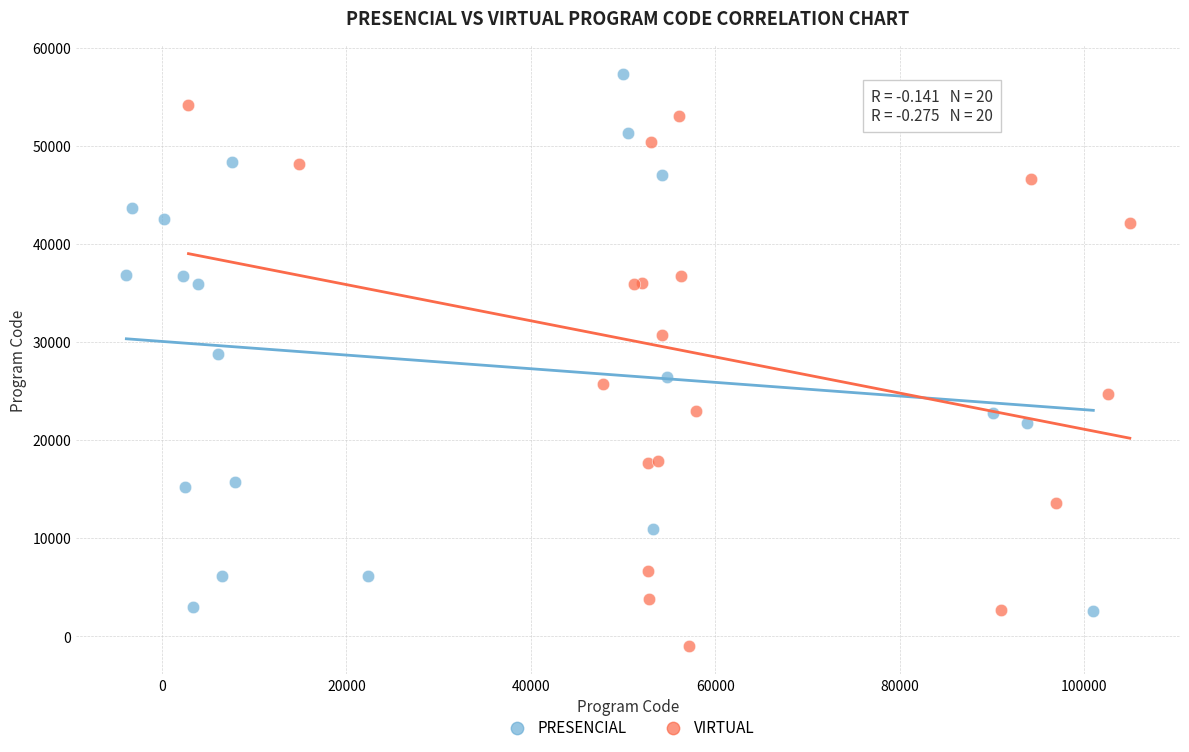

Which series contains the lowest Y value?

VIRTUAL